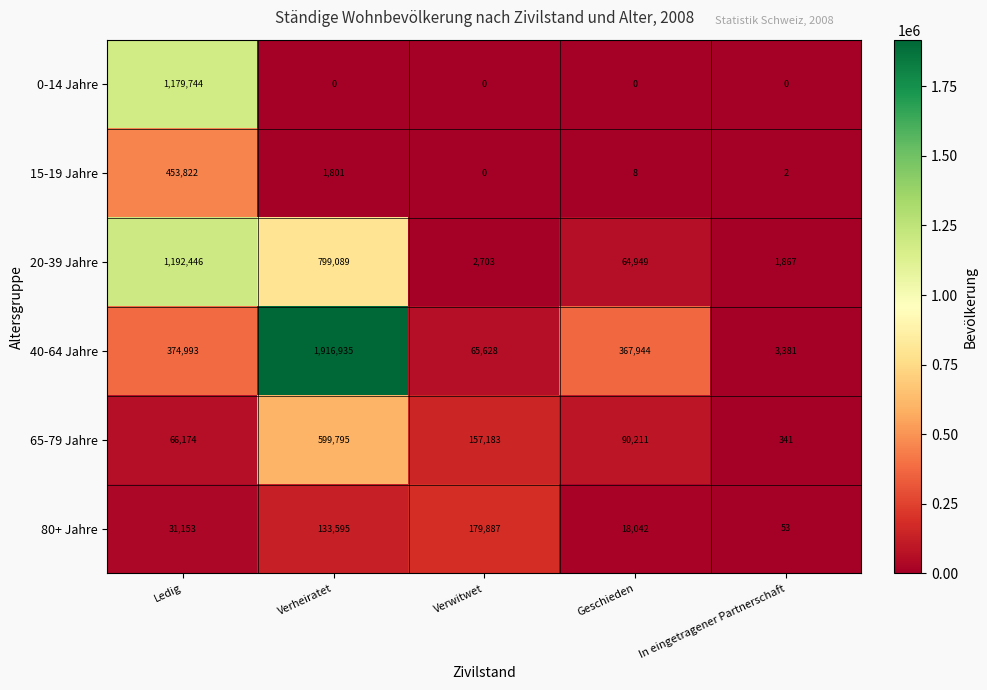

Reading right to left, what are all the values shown in this chart?

0-14 Jahre: 0	0	0	0	1179744
15-19 Jahre: 2	8	0	1801	453822
20-39 Jahre: 1867	64949	2703	799089	1192446
40-64 Jahre: 3381	367944	65628	1916935	374993
65-79 Jahre: 341	90211	157183	599795	66174
80+ Jahre: 53	18042	179887	133595	31153